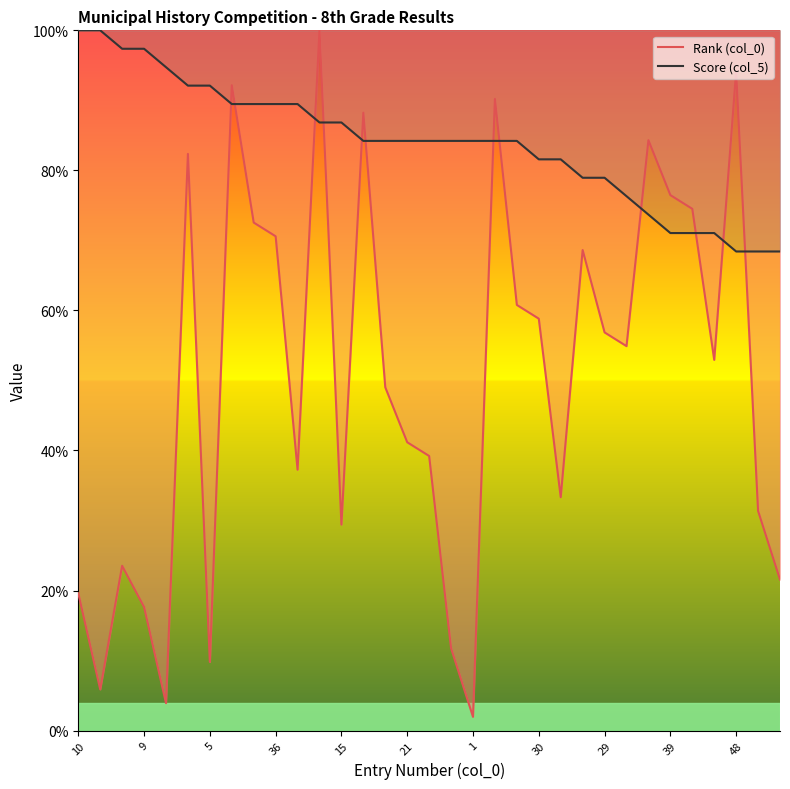

Rank the series by their maximum value, from highest to lowest.

Rank (col_0), Score (col_5)